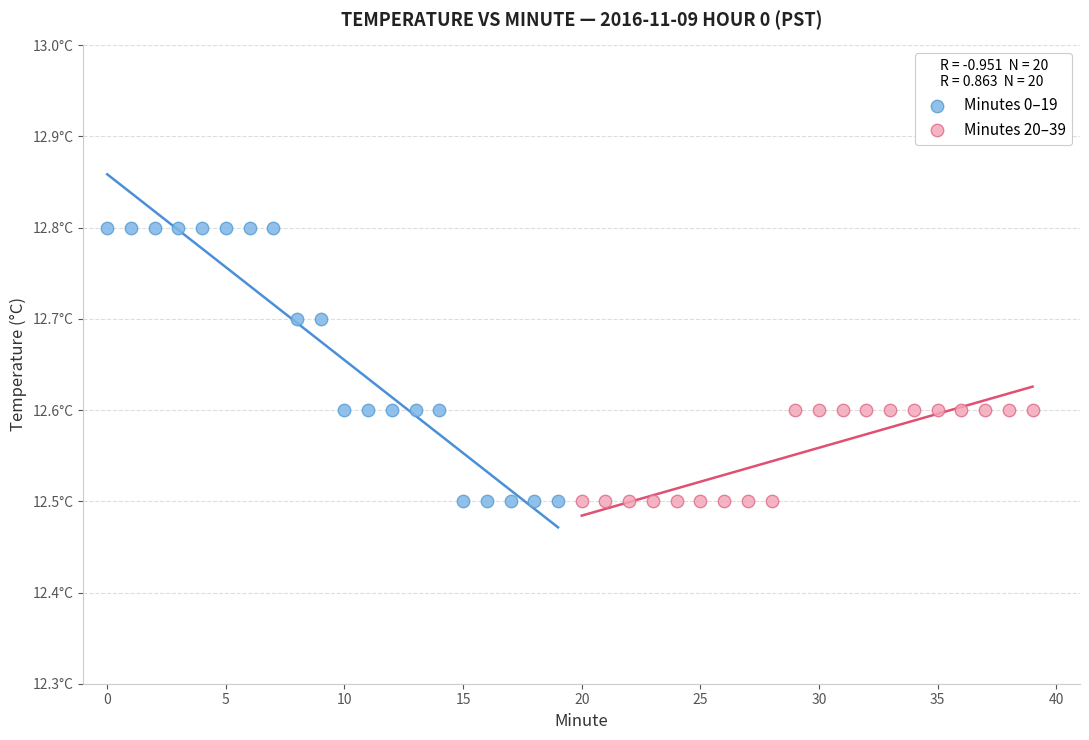

Which series has the widest spread of Y values?

Minutes 0–19